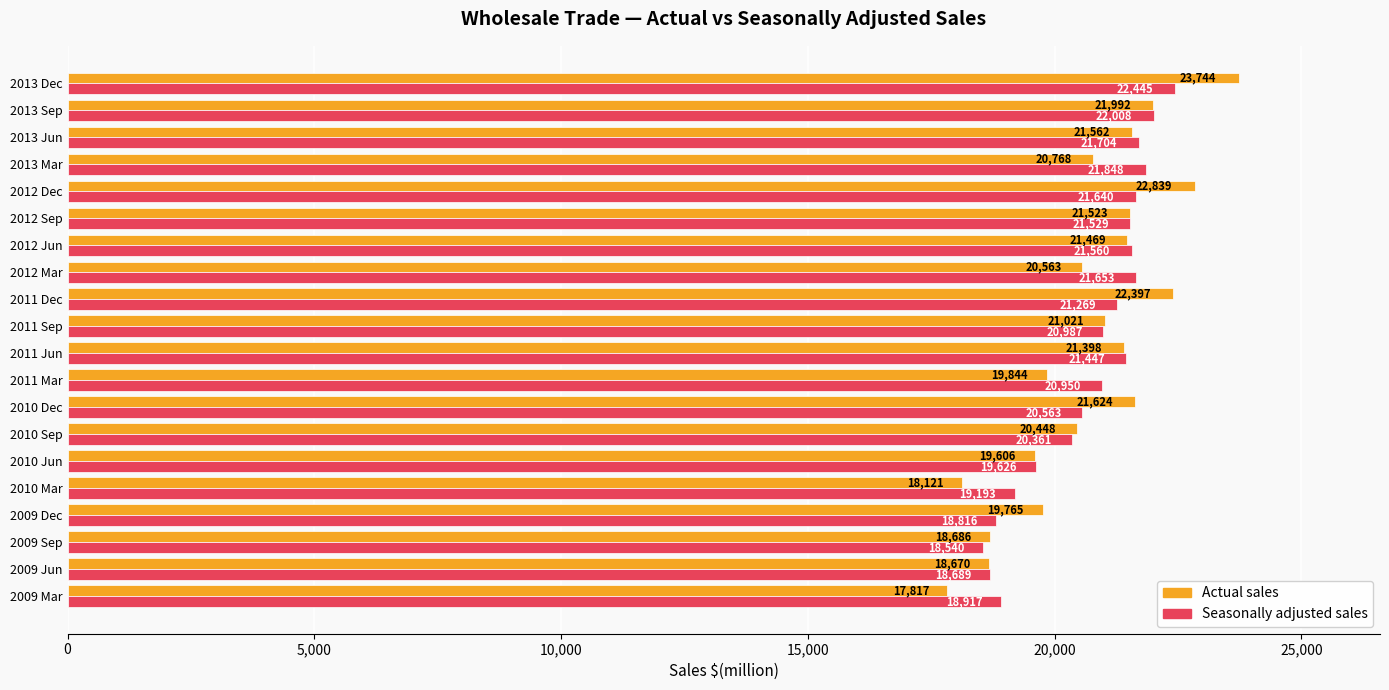

Read the Actual sales value at 2011 Dec, to the nearest 50.

22400